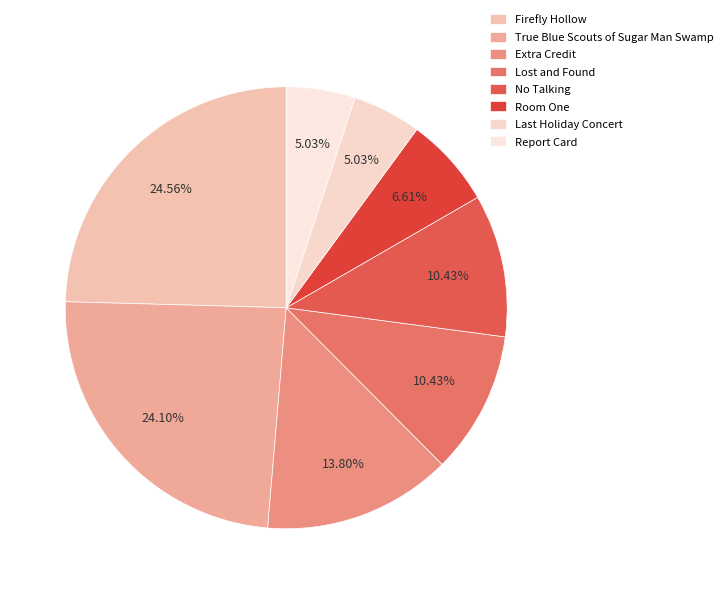

What is the smallest slice in the pie chart?

Report Card